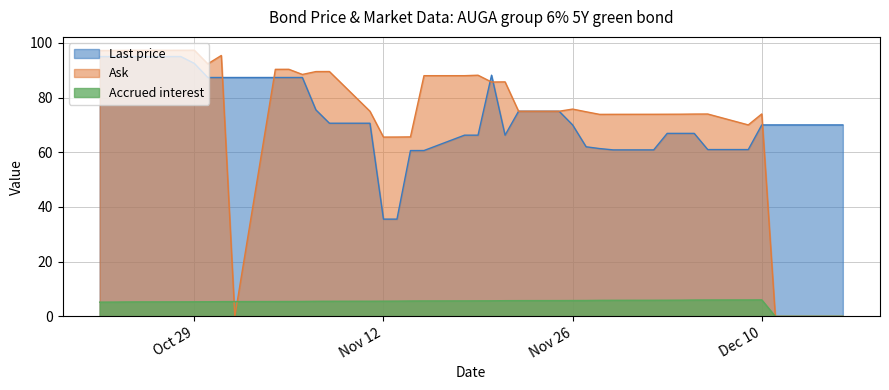

True or false: Accrued interest has more than 1 interior local peaks.

False